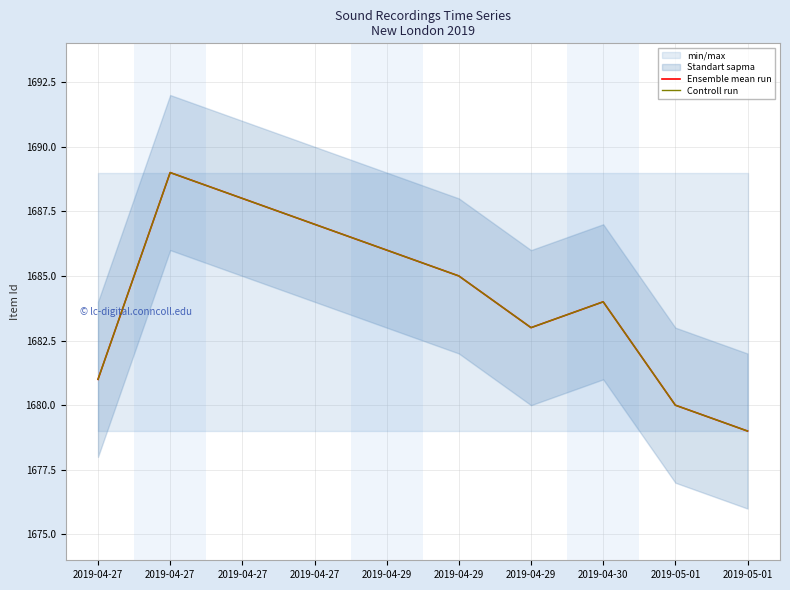

At how many categories does at least one series exceed 1679?

9